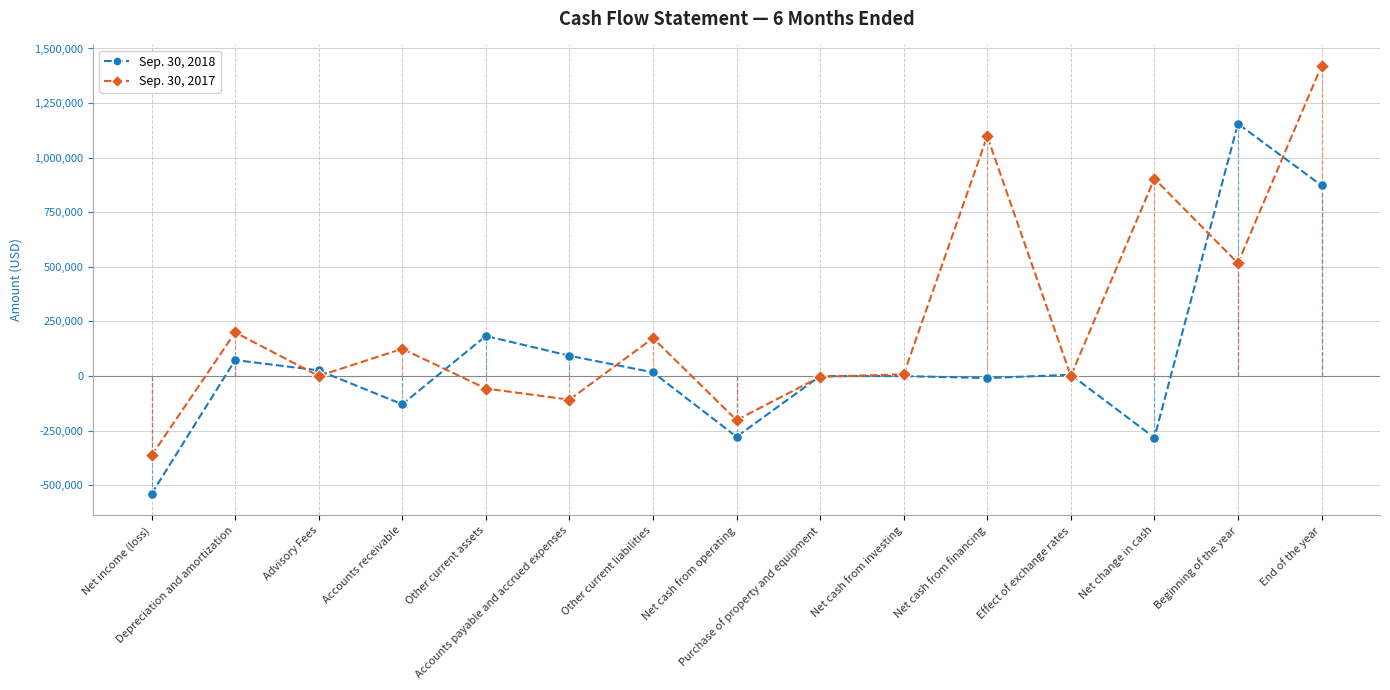

Which label corresponds to the largest value in the chart?

End of the year